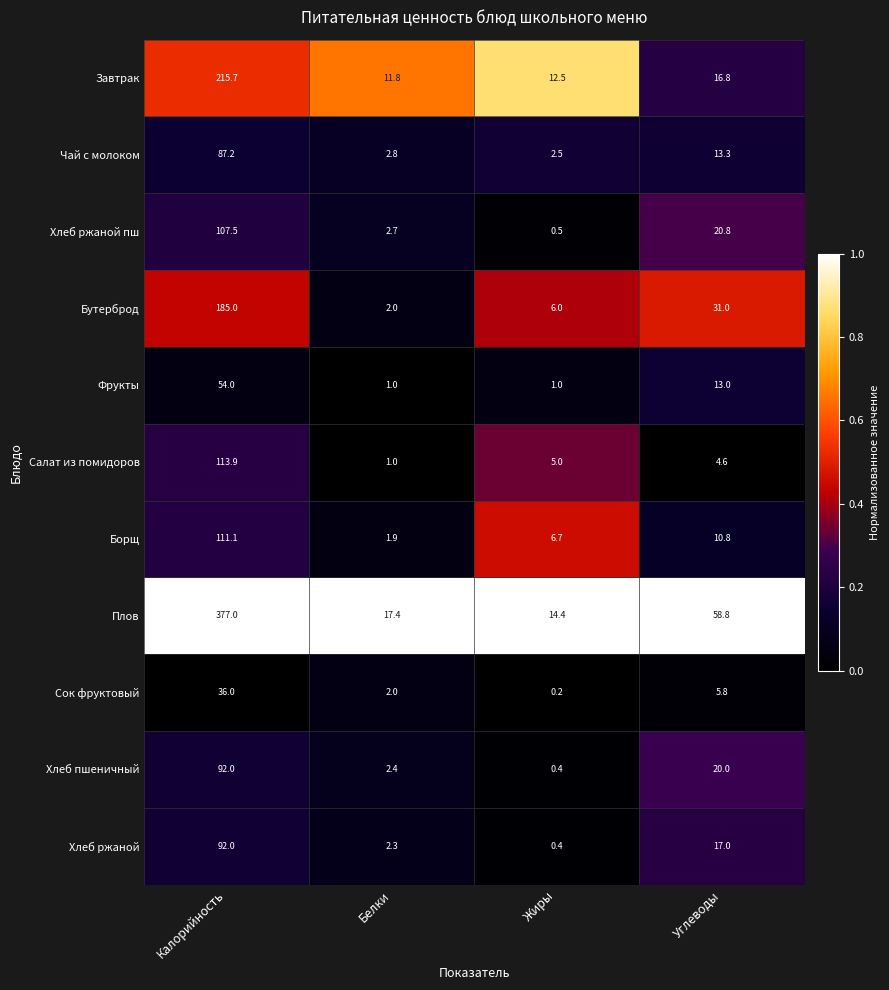

Which category has the highest value in the Фрукты series?

Калорийность